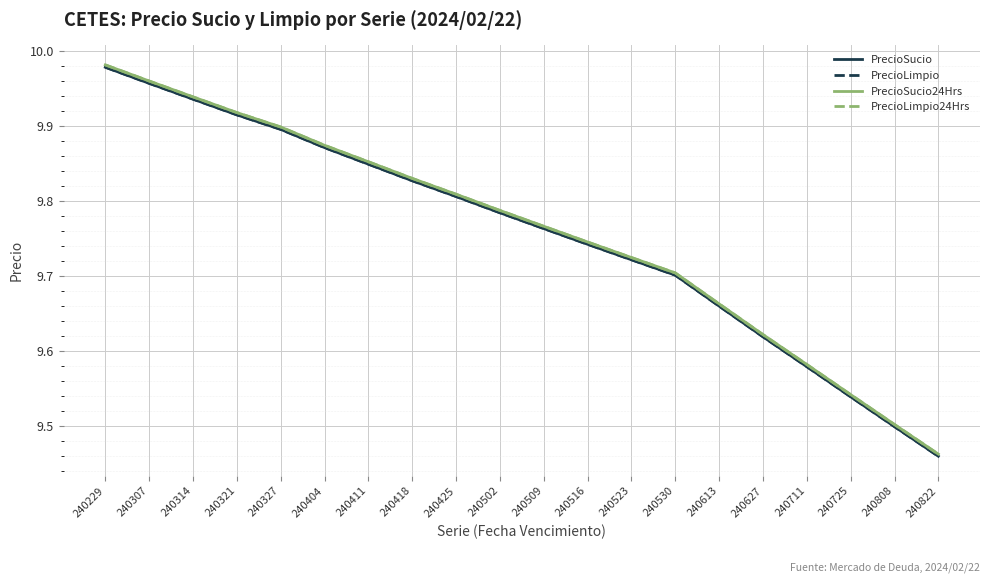

Is this an area chart (filled region under the line)?

No